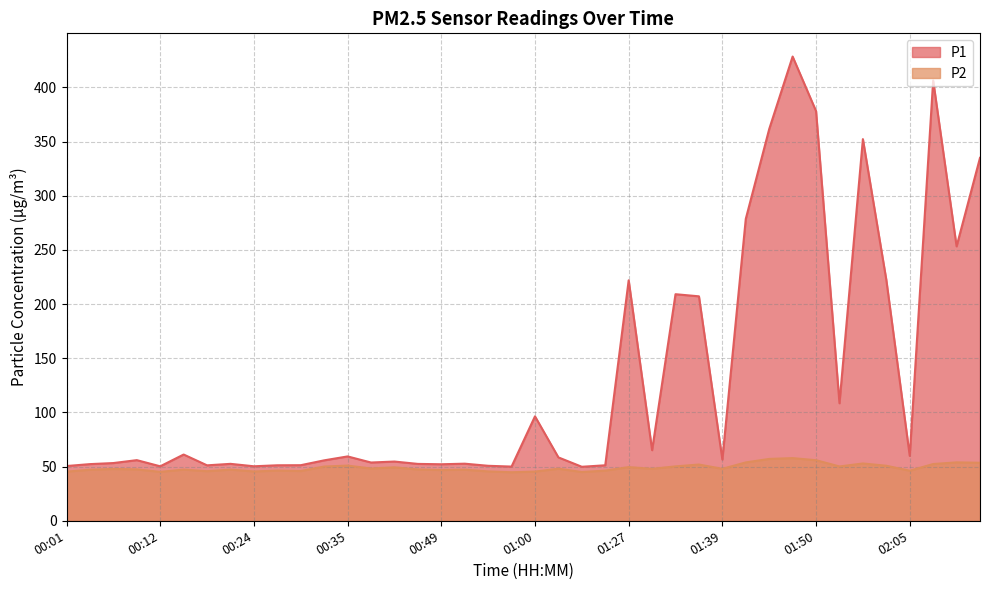

Where is the first local maximum for P1?

00:10